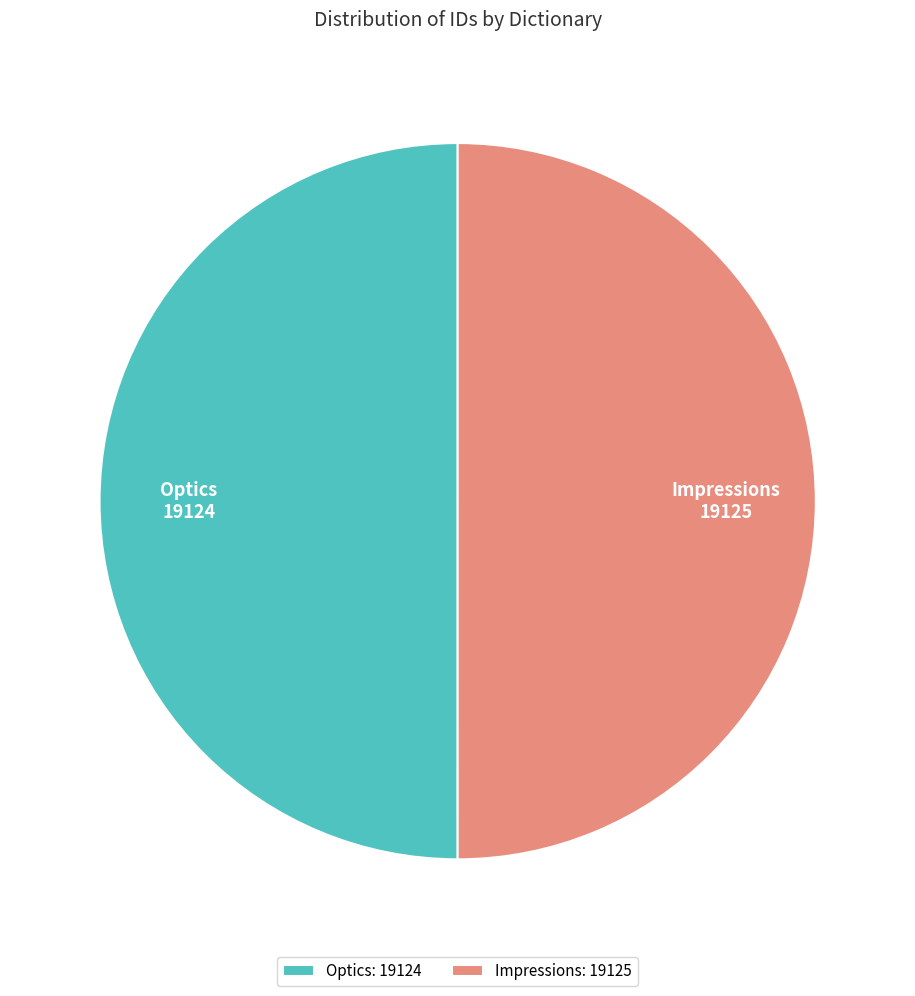

Is it true that Impressions is 45% of the pie?

False